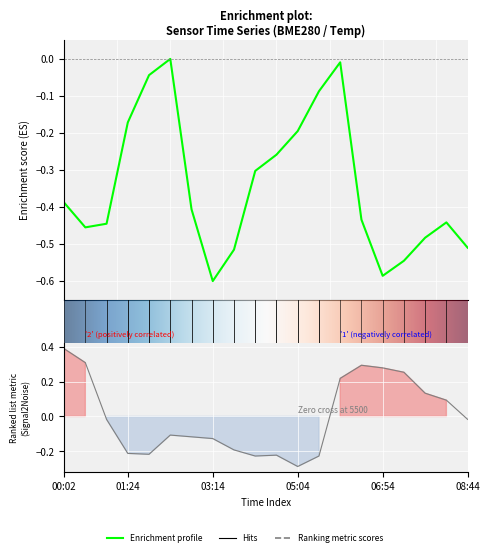

What is the smallest value displayed?

-0.6